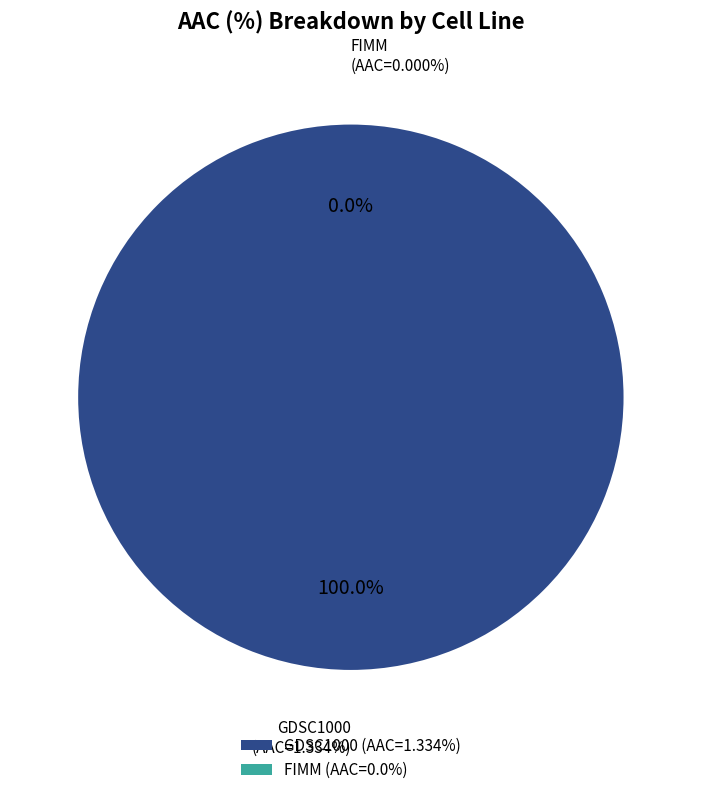

How many segments does this pie chart have?

2